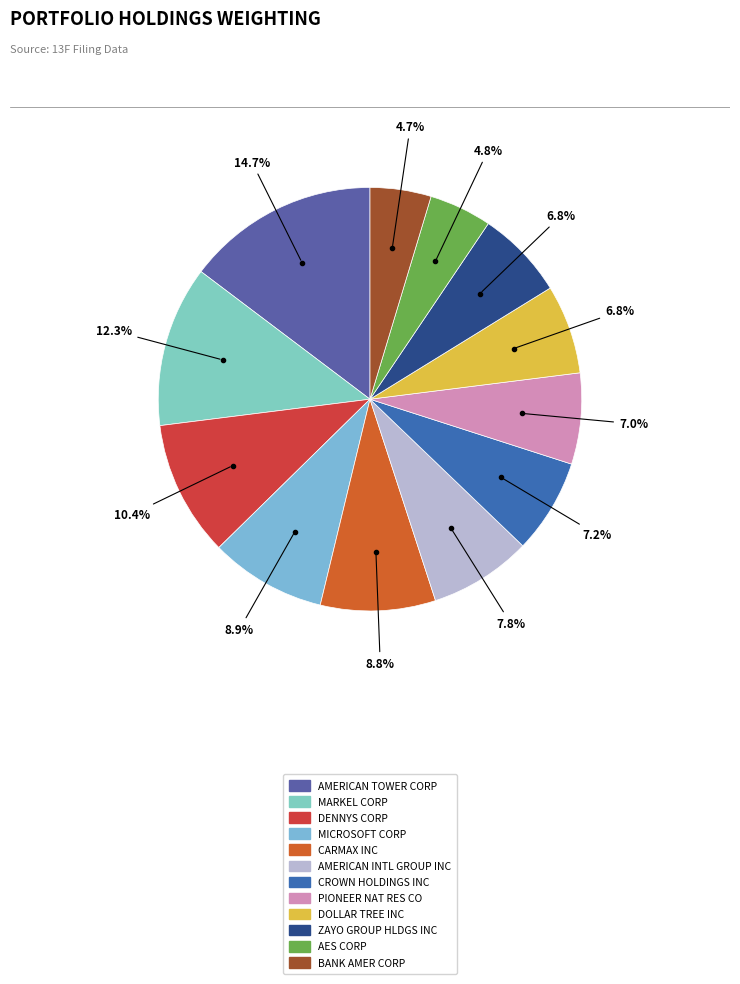

To the nearest percent, what percentage of the pie is AES CORP?

5%